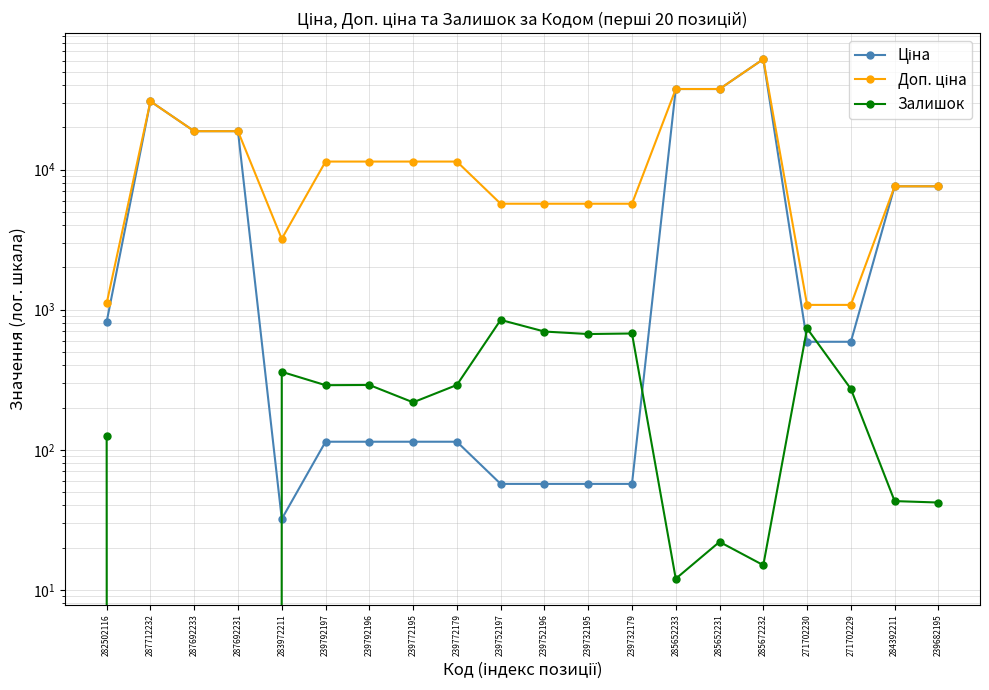

Is it true that Доп. ціна equals 18796.8 at 287692233?

True